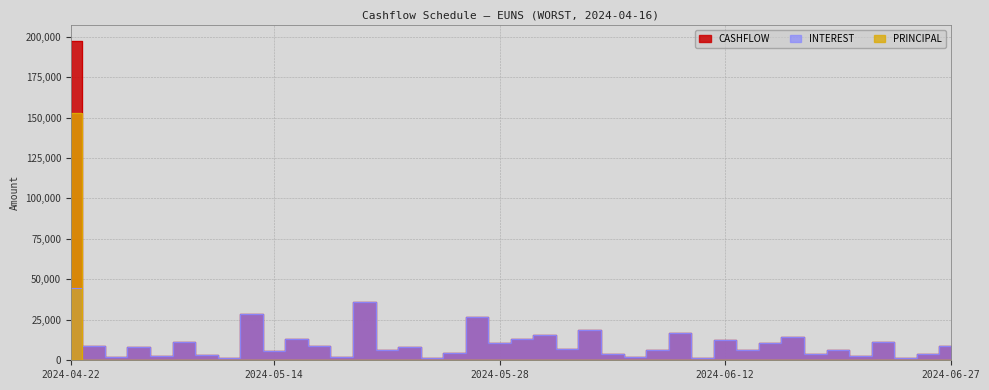

What is the difference between the maximum and minimum values in the PRINCIPAL series?

152757.9